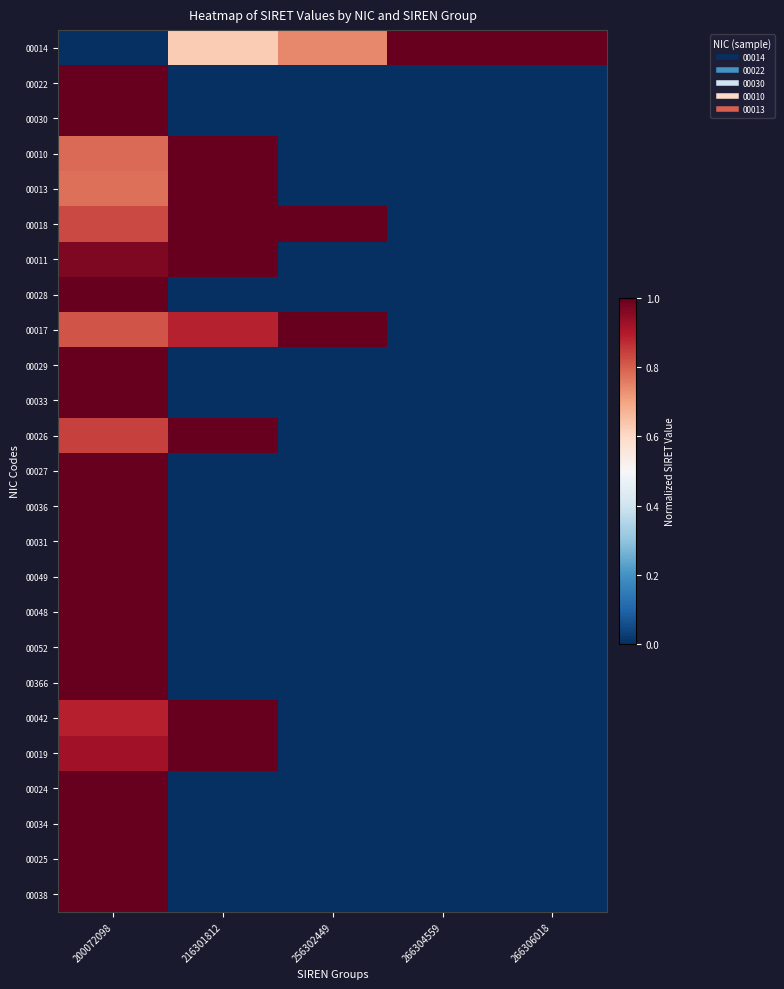

Between 266306018 and 256302449, which is larger?

266306018